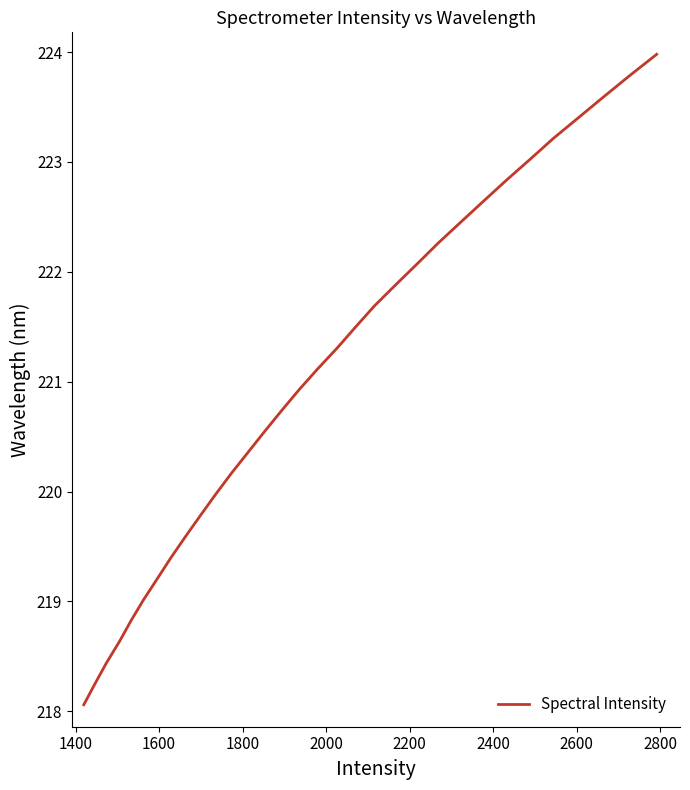

What is the greatest value displayed?

224.0